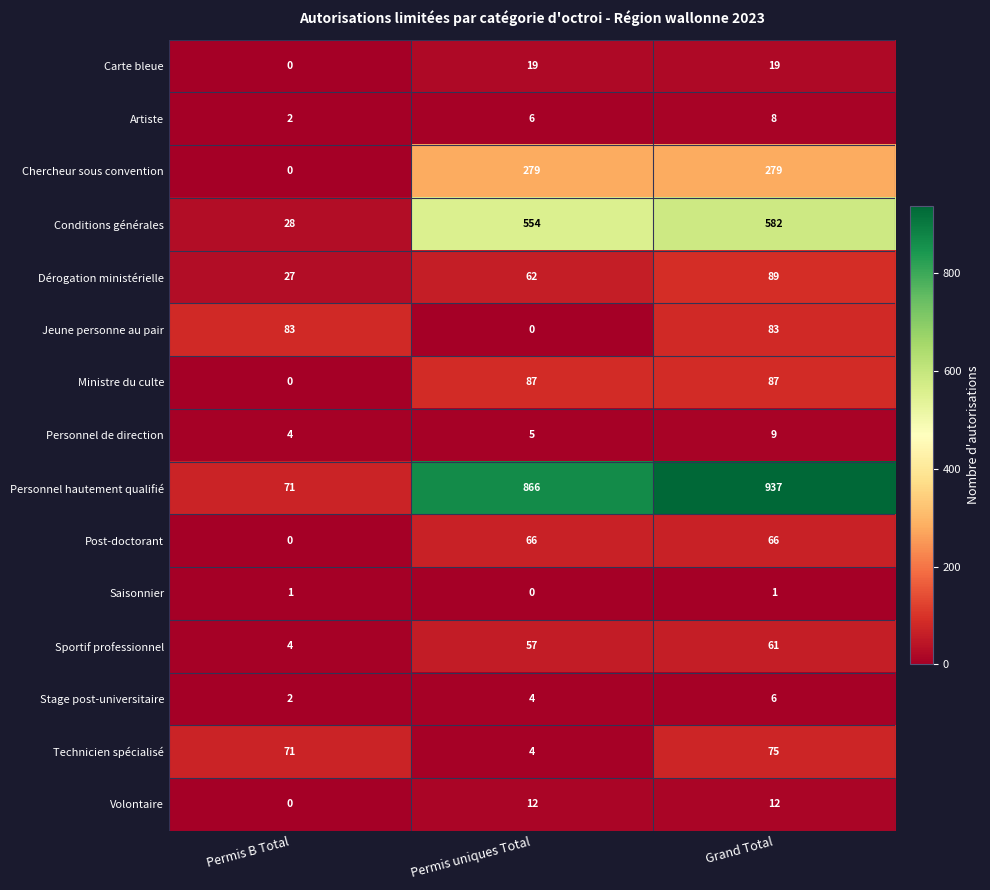

What is the total value across all series at Grand Total?

2314